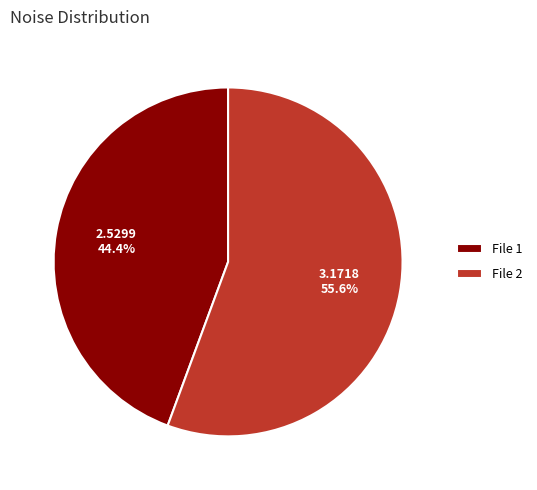

What is the ratio of the value at File 1 to the value at File 2?

0.8